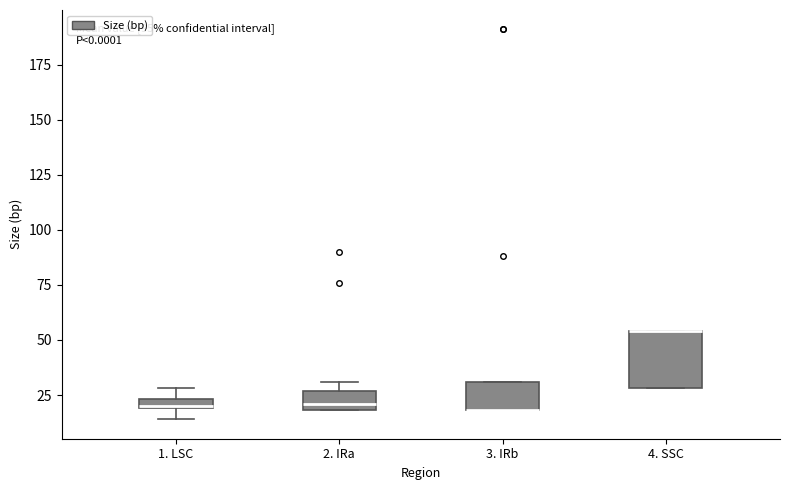

Which box is the tallest, from its lower edge to its upper edge?

4. SSC